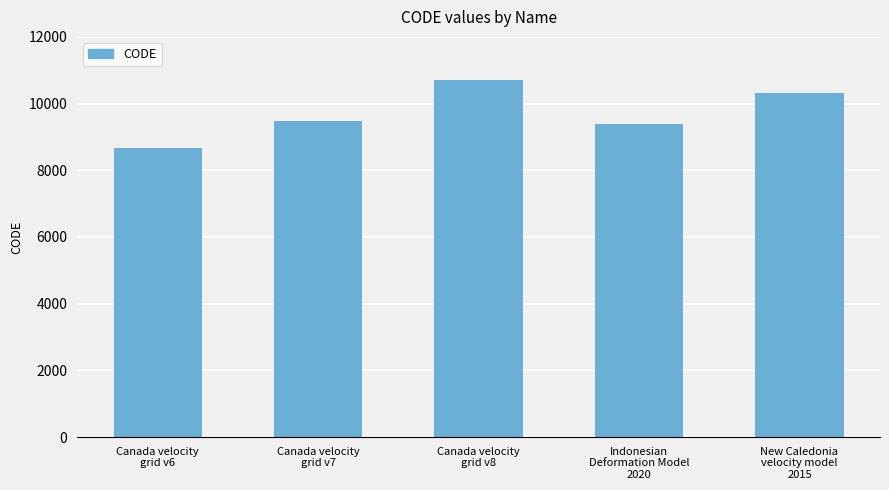

List the labels in order of value, largest first.

Canada velocity
grid v8, New Caledonia
velocity model
2015, Canada velocity
grid v7, Indonesian
Deformation Model
2020, Canada velocity
grid v6